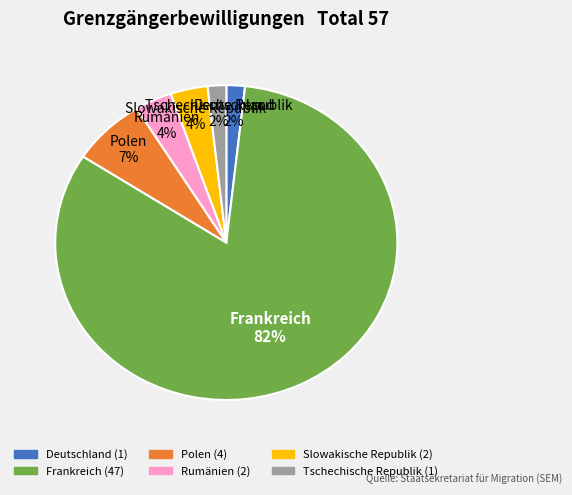

To the nearest percent, what percentage of the pie is Rumänien?

4%